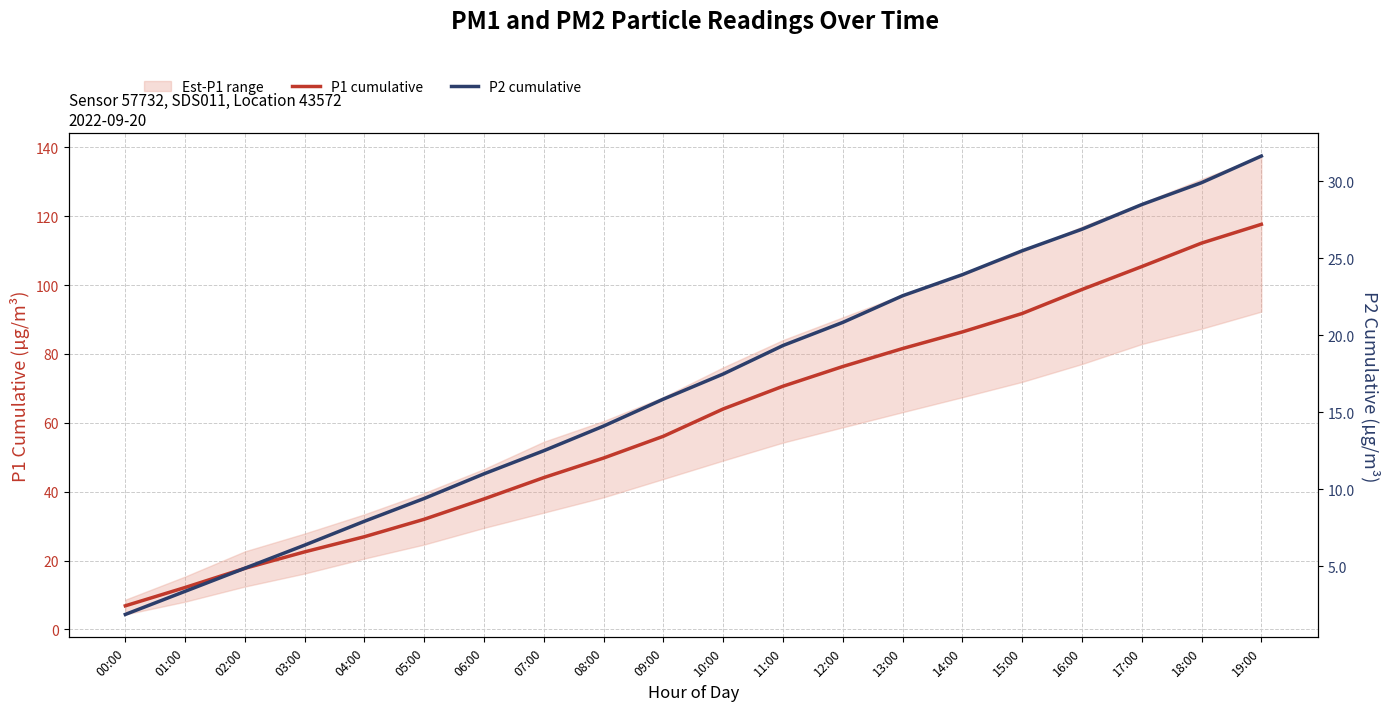

Reading left to right, list all the values displayed in this chart.

P1 cumulative: 6.8	12.2	17.7	22.5	26.9	32.0	37.9	44.1	49.8	56.1	64.0	70.6	76.3	81.6	86.4	91.7	98.7	105.4	112.2	117.6
P2 cumulative: 1.9	3.4	4.9	6.4	7.9	9.4	11.0	12.5	14.1	15.9	17.5	19.3	20.8	22.6	23.9	25.5	26.9	28.5	29.9	31.6